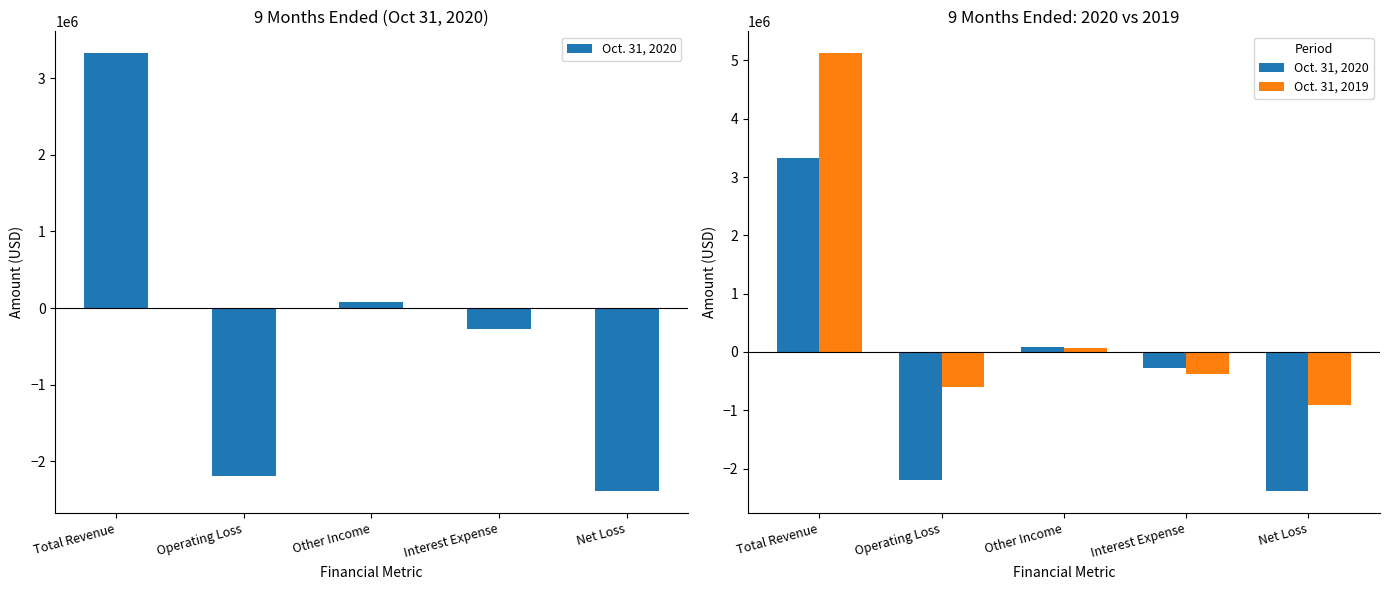

Reading left to right, list all the values displayed in this chart.

Oct. 31, 2020: Total Revenue=3323757	Operating Loss=-2195351	Other Income=81852	Interest Expense=-274682	Net Loss=-2388181
Oct. 31, 2019: Total Revenue=5123661	Operating Loss=-605601	Other Income=65752	Interest Expense=-372444	Net Loss=-912293